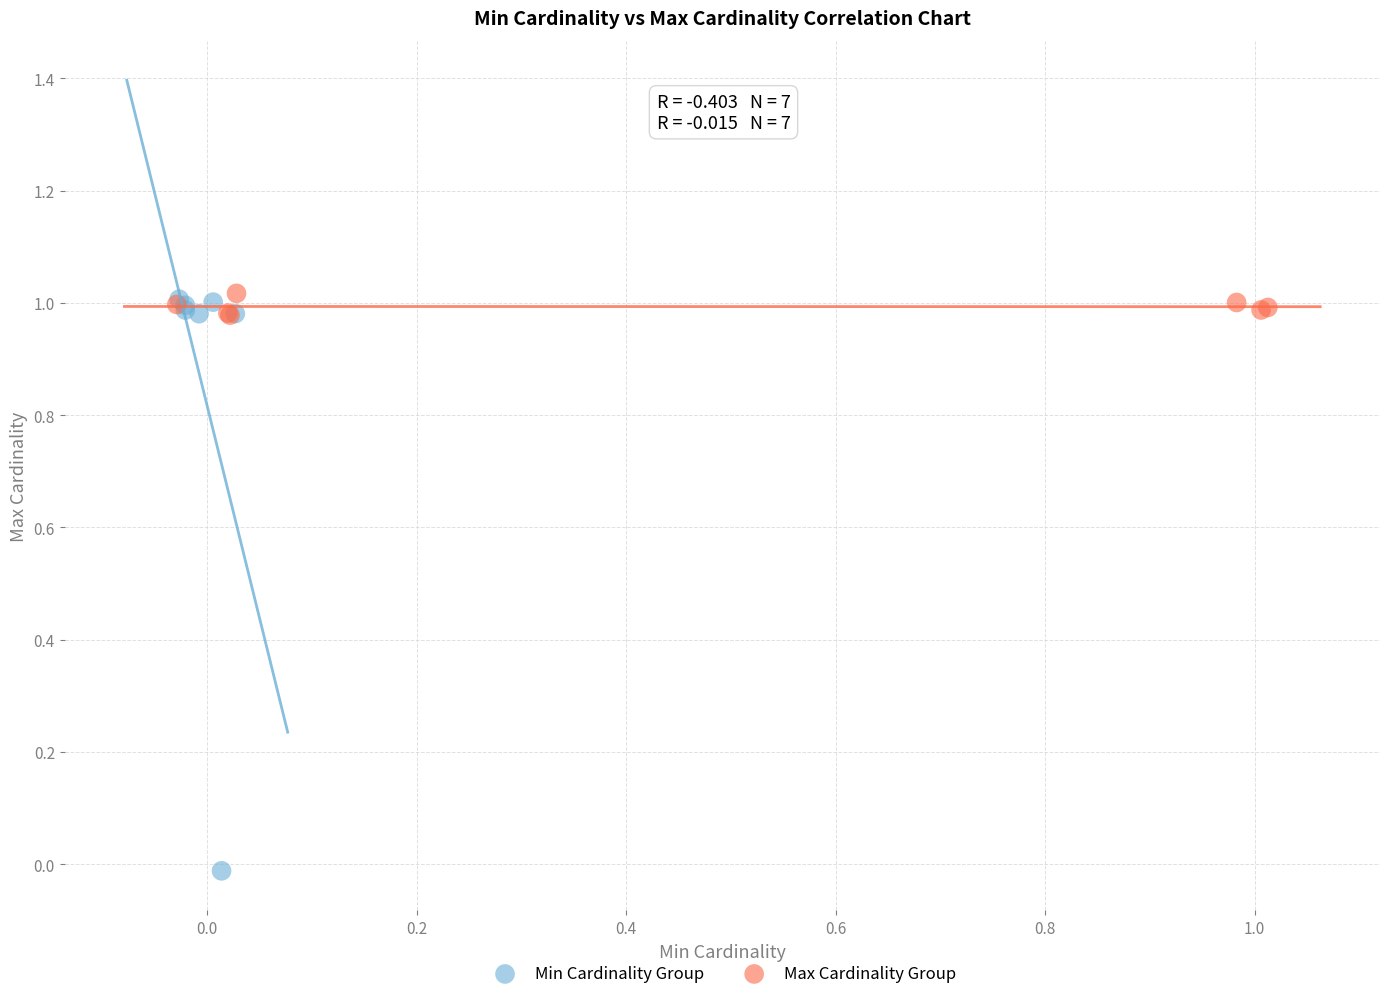

Which series has the largest Y range (max minus min)?

Min Cardinality Group